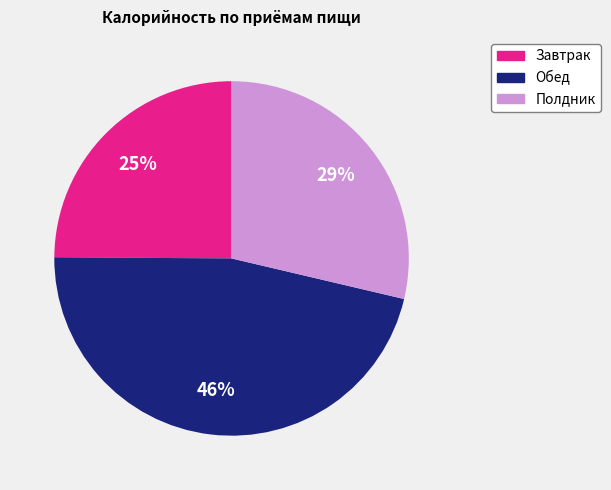

To the nearest percent, what is the difference between the Завтрак and Полдник slice percentages?

4%